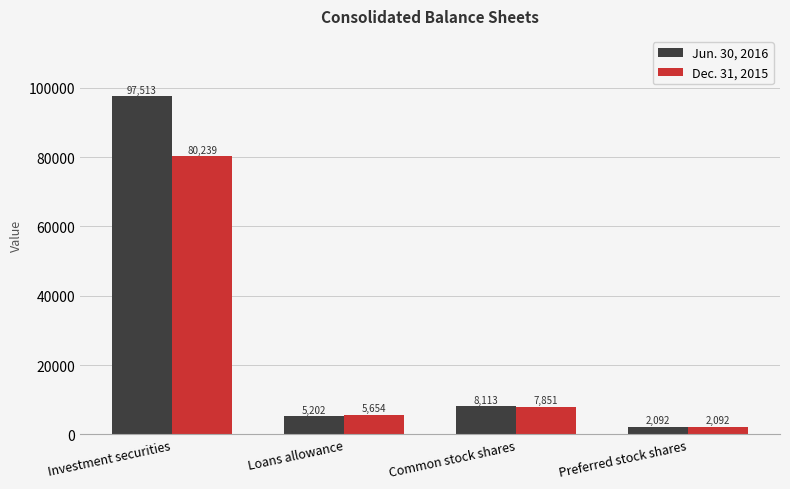

Rank the categories by Dec. 31, 2015 value from lowest to highest.

Preferred stock shares, Loans allowance, Common stock shares, Investment securities